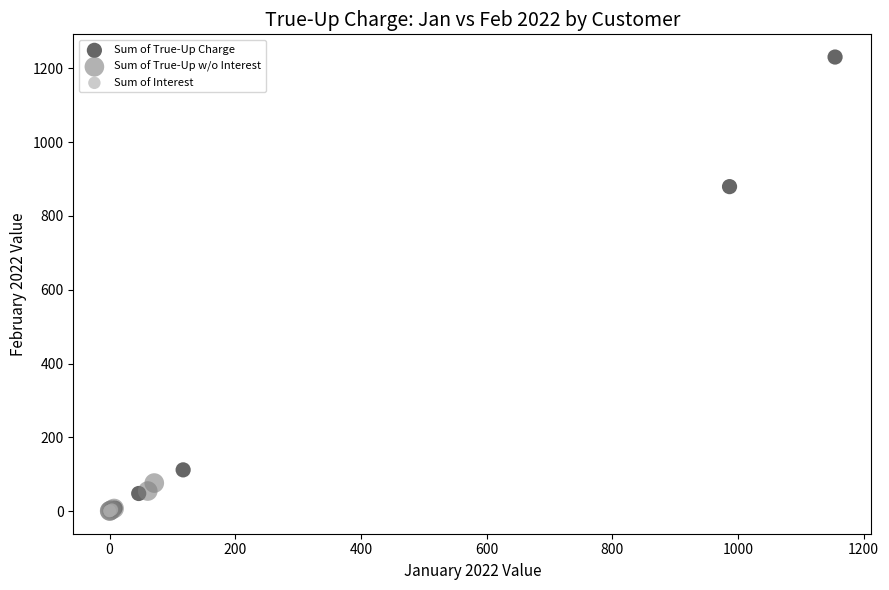

What are all the series names shown in the legend?

Sum of True-Up Charge, Sum of True-Up w/o Interest, Sum of Interest